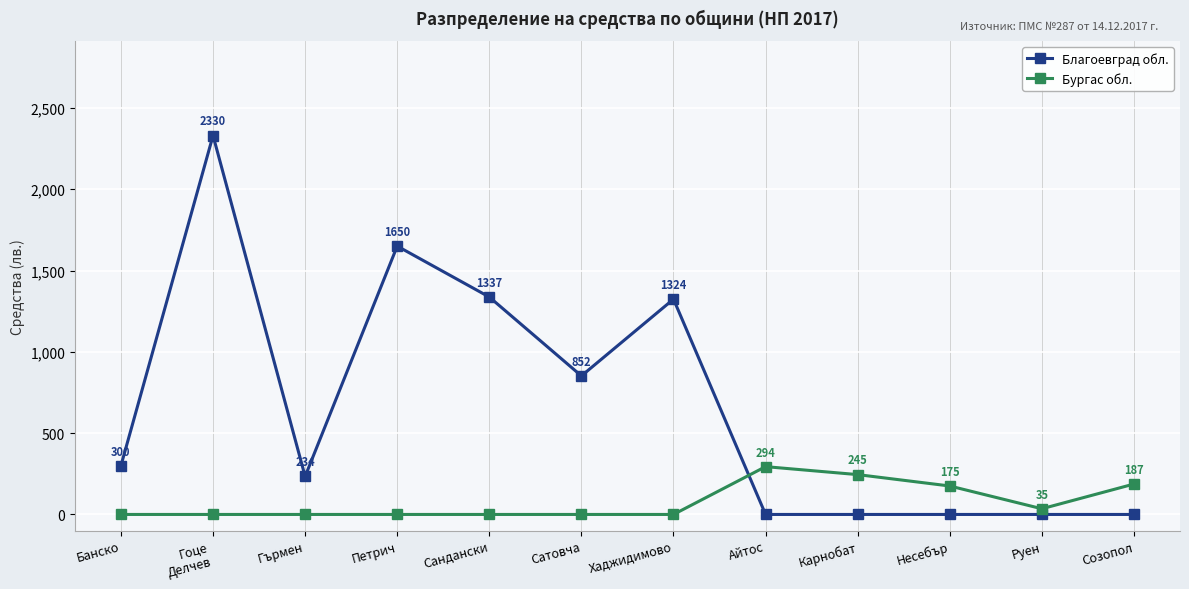

List the series in order of their peak value, highest first.

Благоевград обл., Бургас обл.